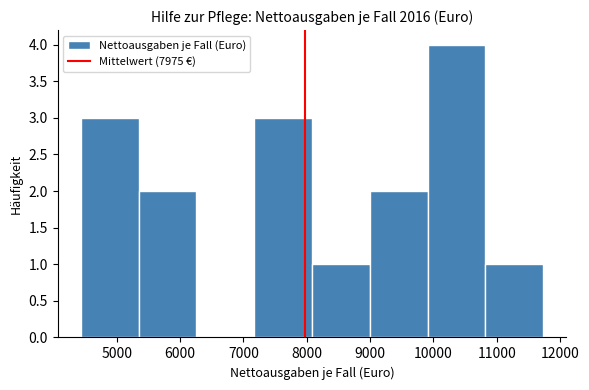

Which range on the x-axis has the tallest bar?

9900 to 10800